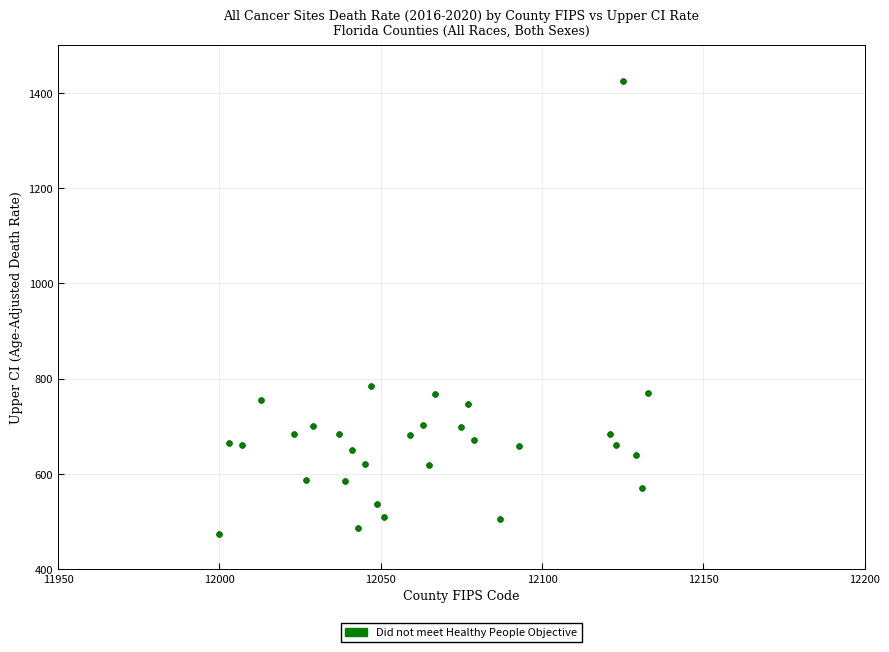

What Y value in the scatter plot is closest to 949?

783.9